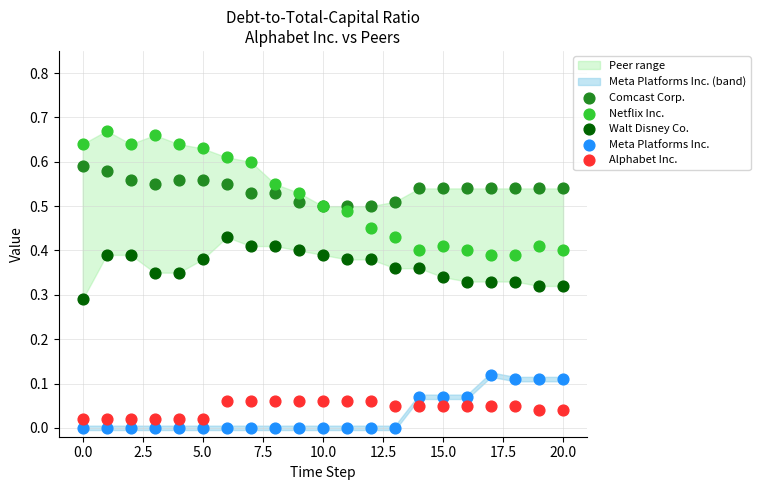

Which series has the largest Y range (max minus min)?

Netflix Inc.